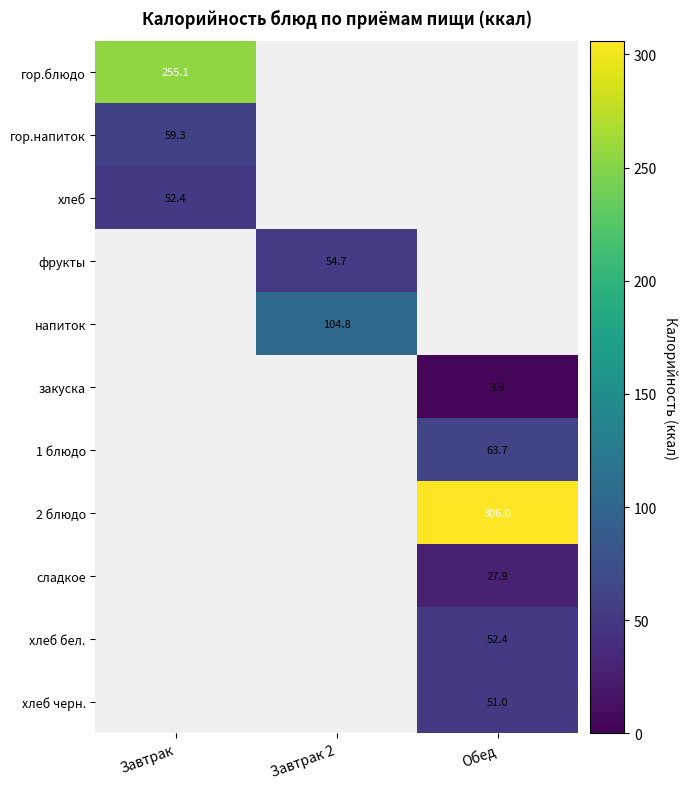

Which label corresponds to the largest value in the chart?

Обед